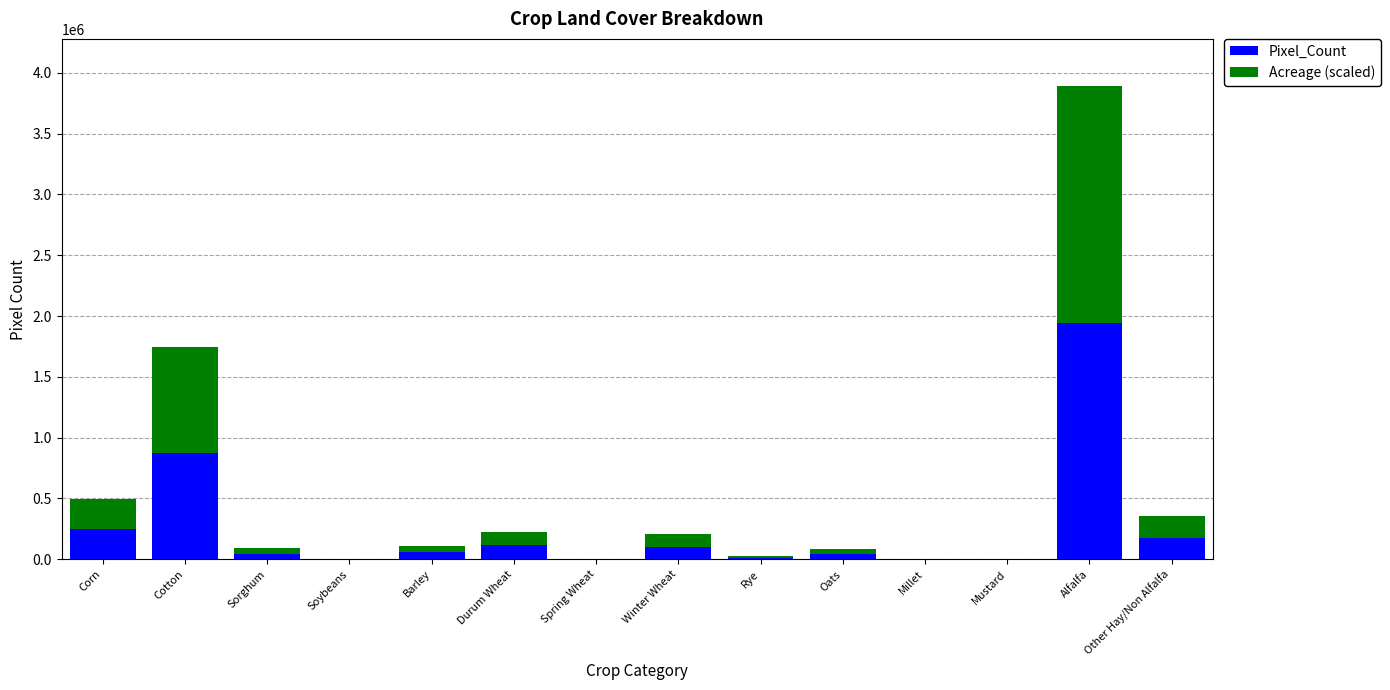

How many distinct data groups are displayed?

2